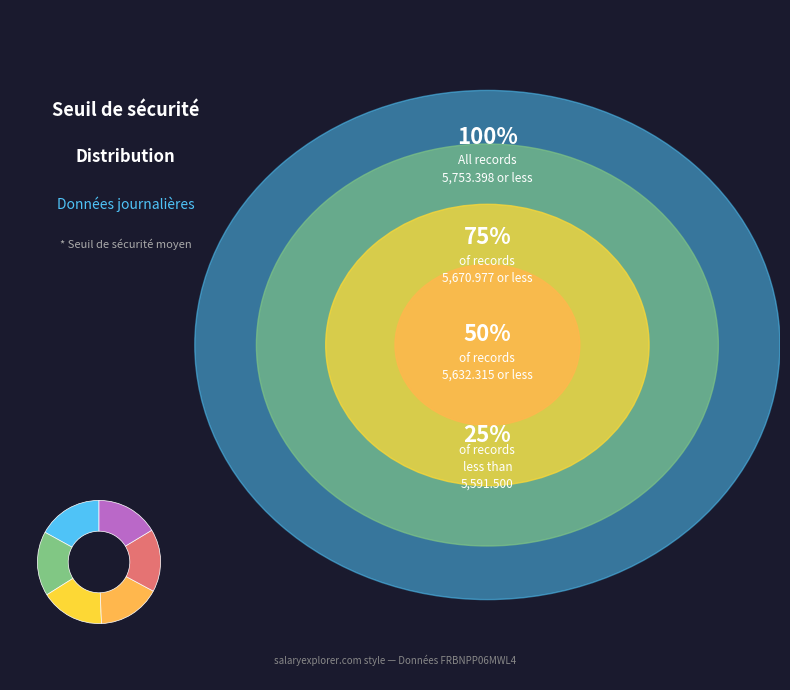

Is there a majority slice in this chart?

No